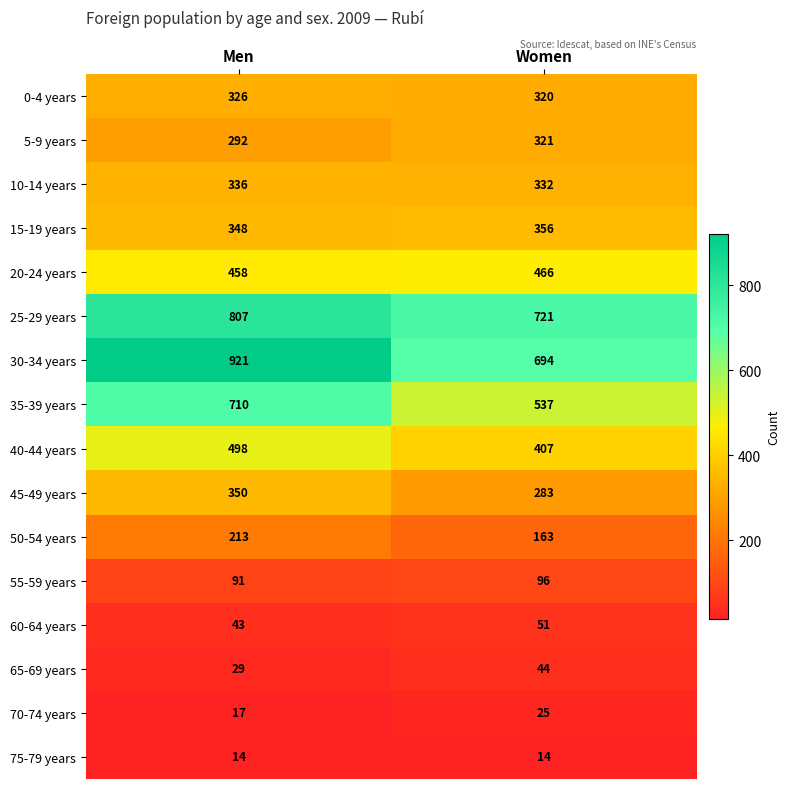

What is the highest value of the 30-34 years series?

921